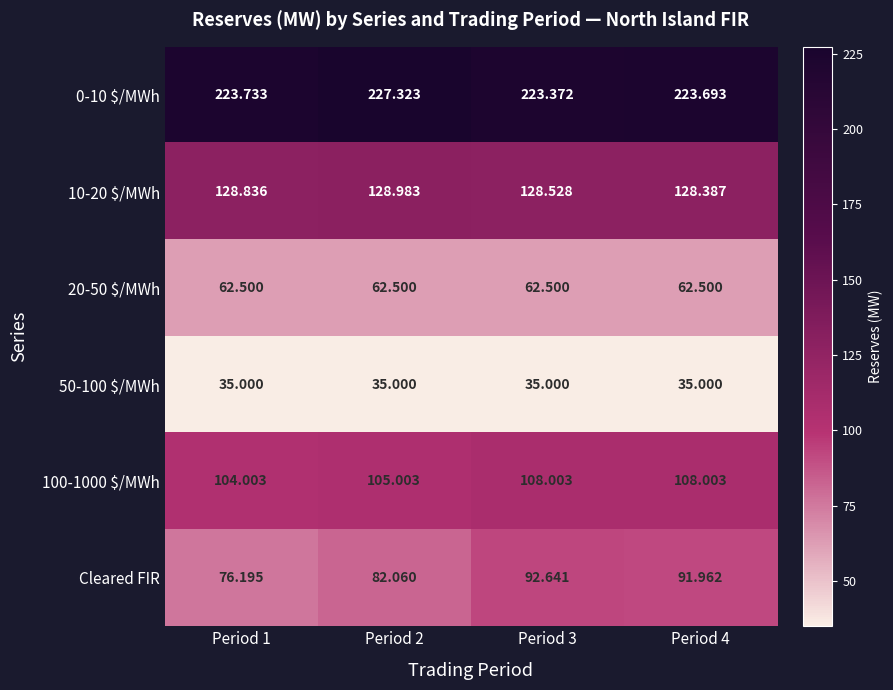

At how many categories does at least one series exceed 146?

4